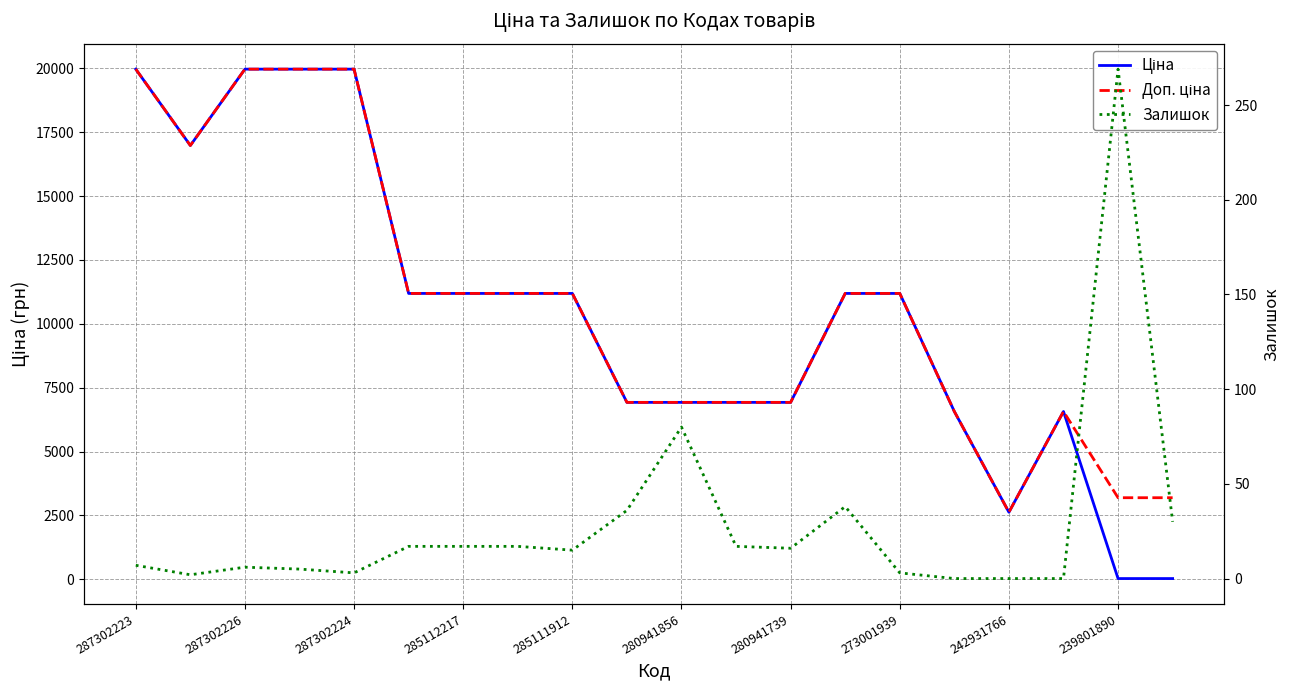

What is the label of the 1st point from the left?

287302223